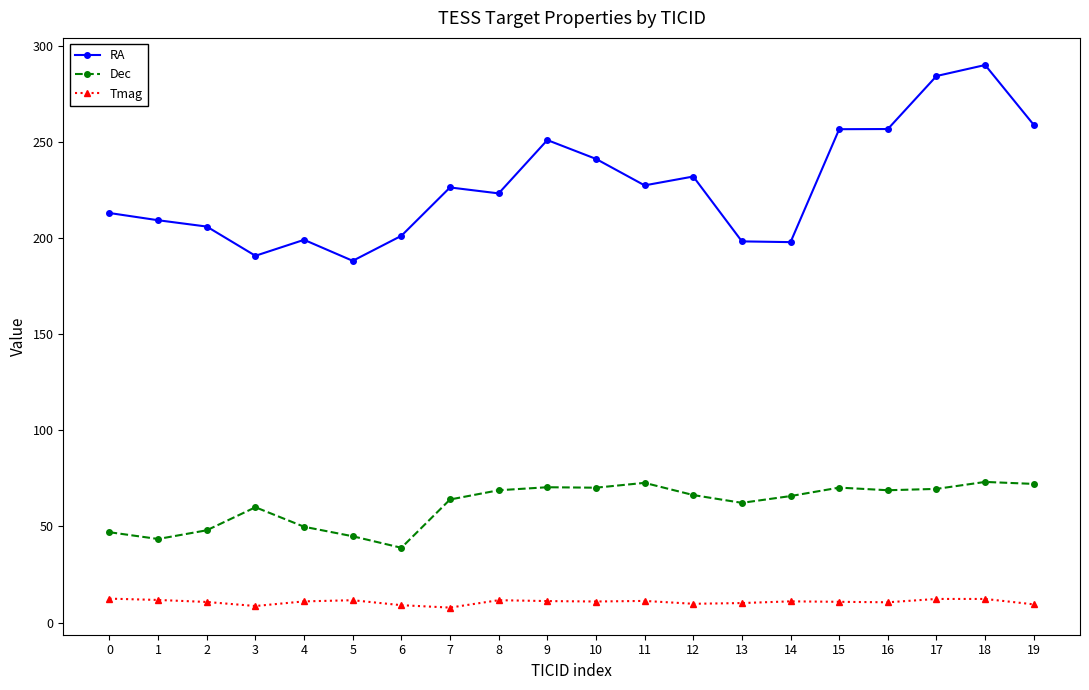

The RA series shows 321.8 at 7. True or false?

False